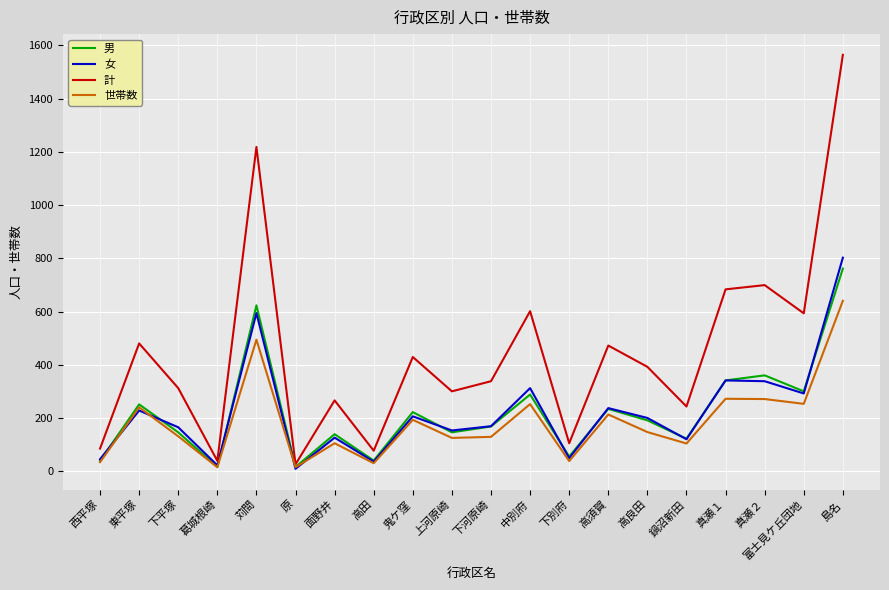

Is this an area chart (filled region under the line)?

No